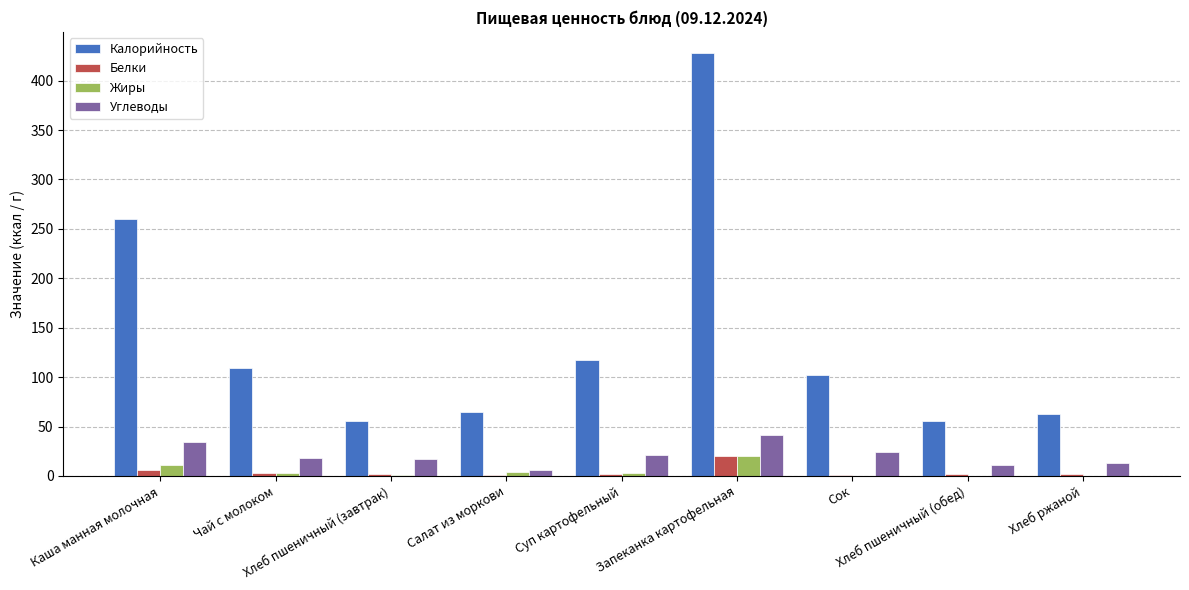

Which series has the largest total across all categories?

Калорийность